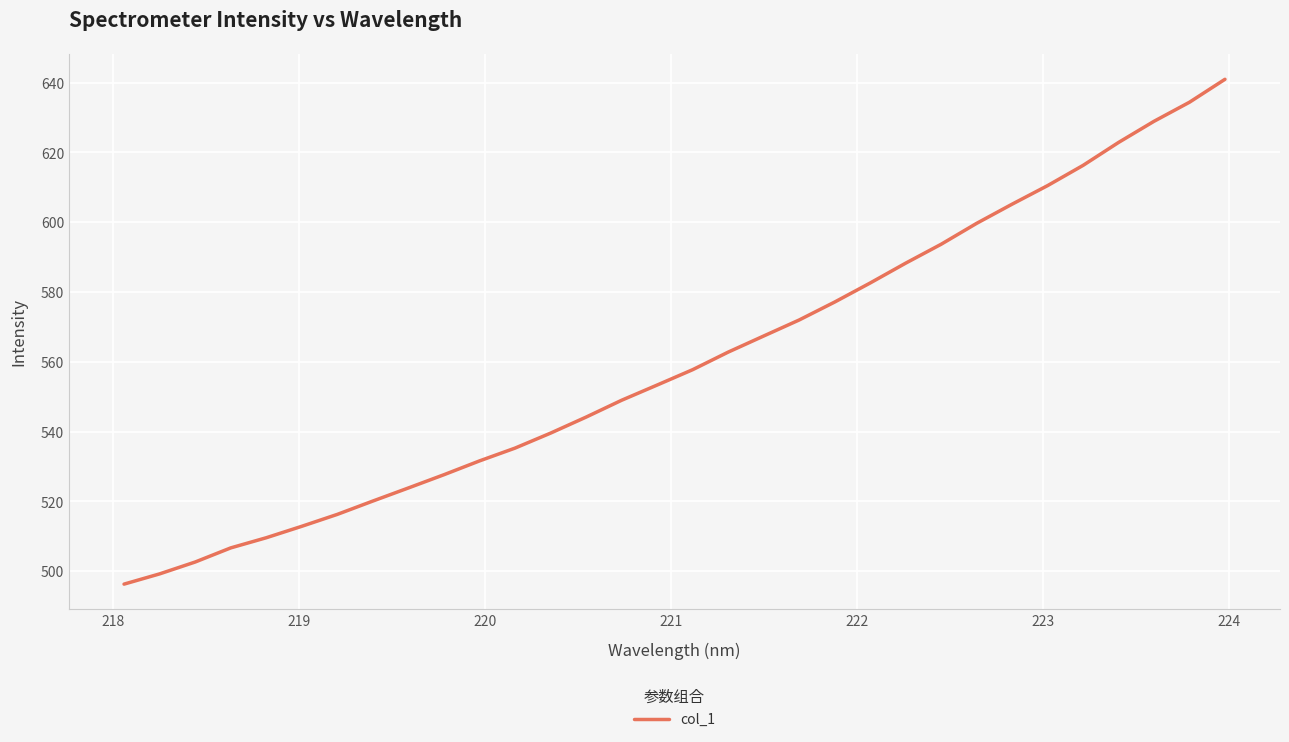

What is the maximum value shown in the chart?

641.0